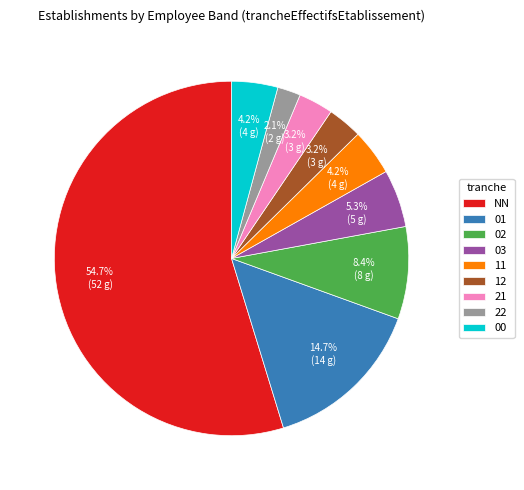

Is the sum of 12 and 22 greater than half?

No